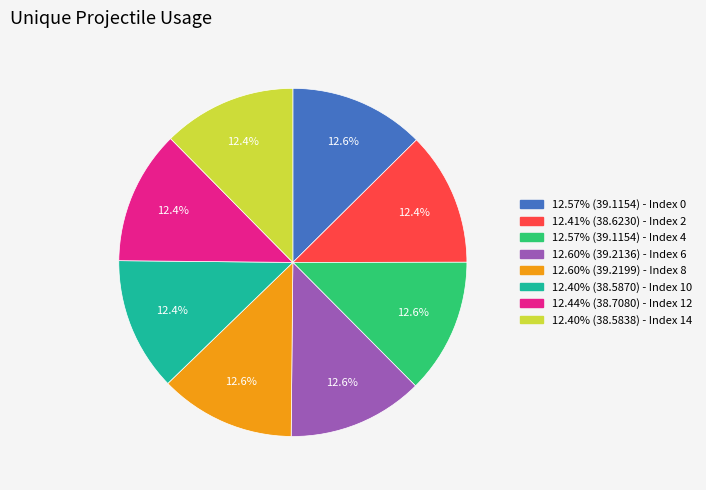

Is there a majority slice in this chart?

No